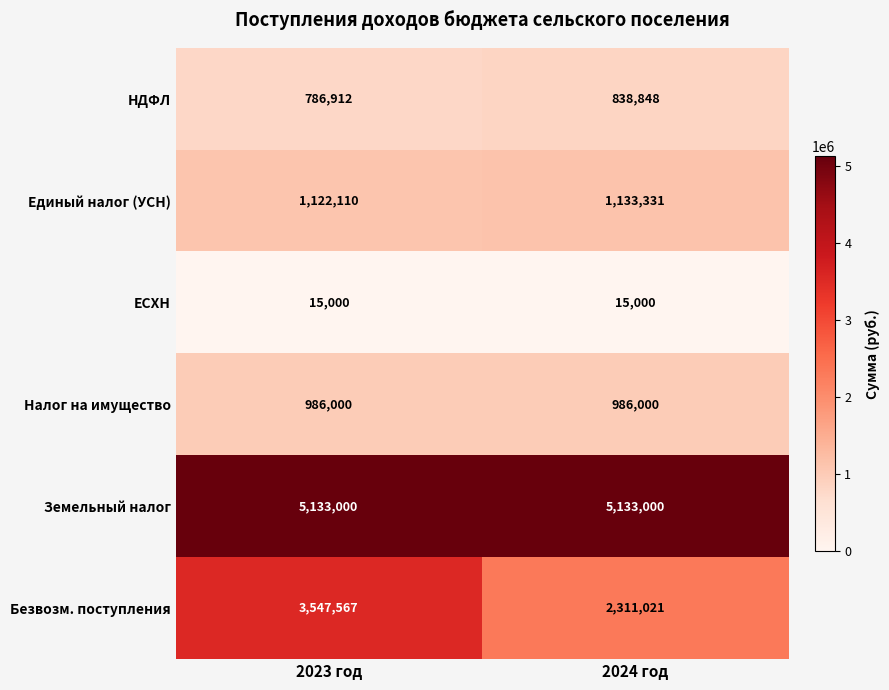

Is the value of Единый налог (УСН) at 2024 год greater than the value of Земельный налог at 2023 год?

No